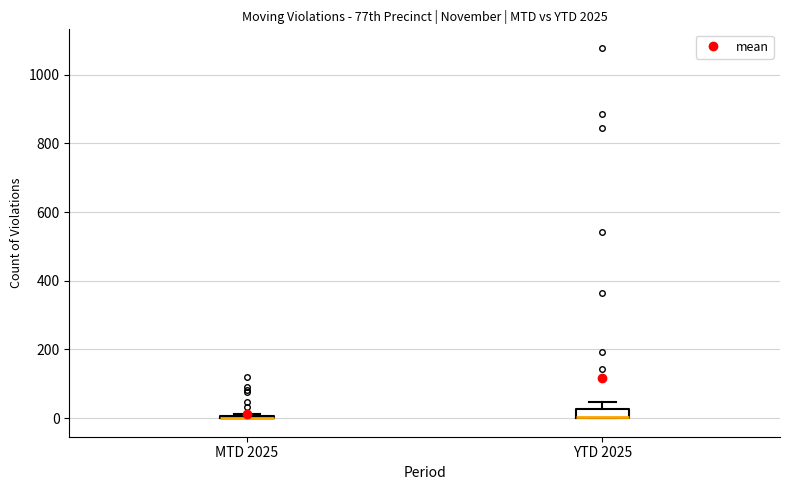

Comparing the boxes themselves (not the whiskers), which one is the tallest?

YTD 2025